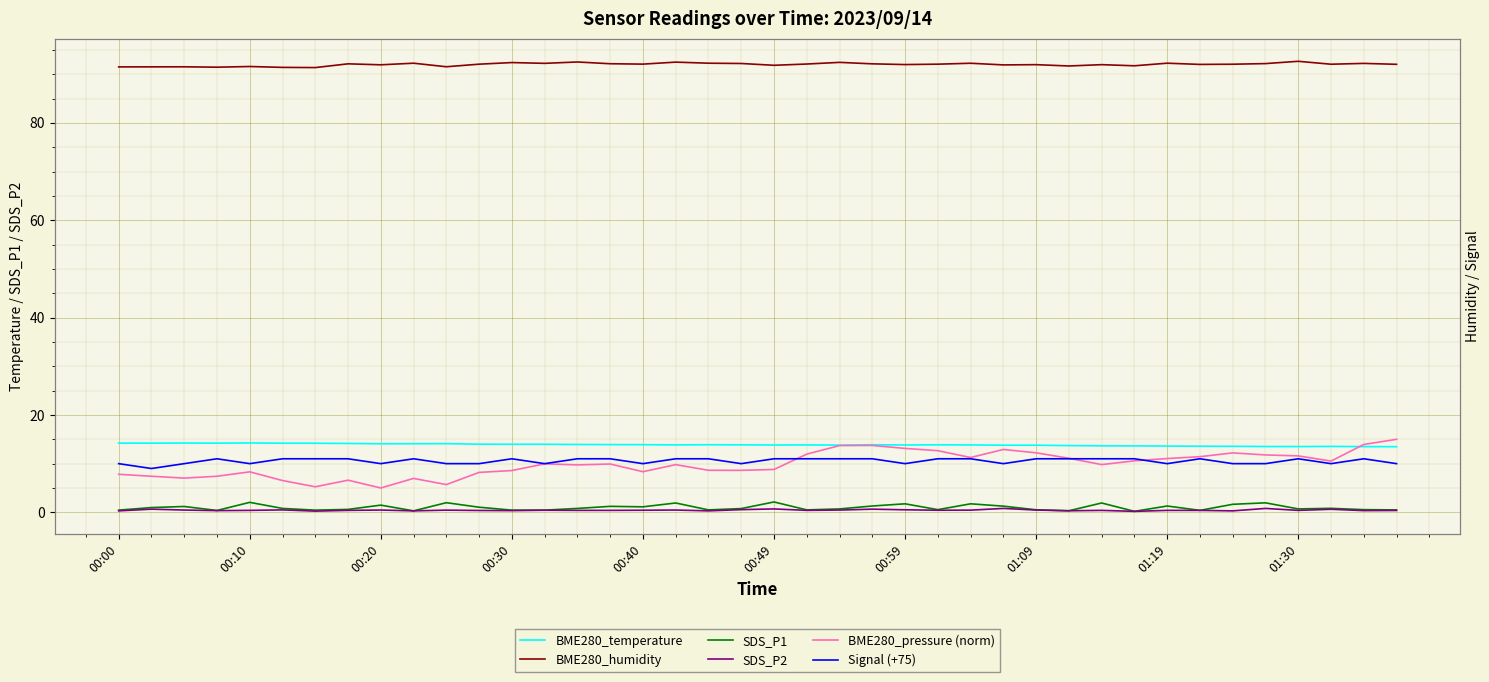

What are all the series names shown in the legend?

BME280_temperature, BME280_humidity, SDS_P1, SDS_P2, BME280_pressure (norm), Signal (+75)